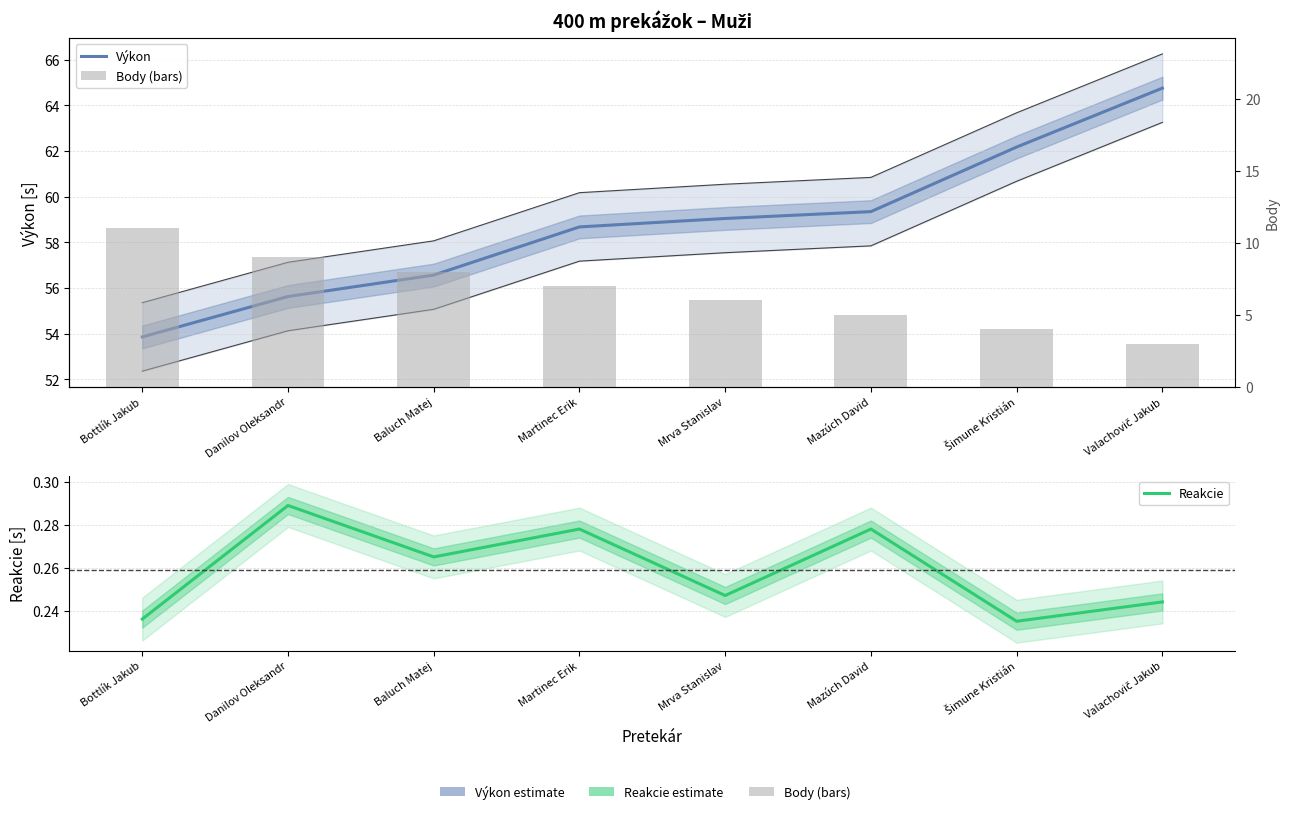

What is the label of the 8th bar from the right?

Bottlík Jakub